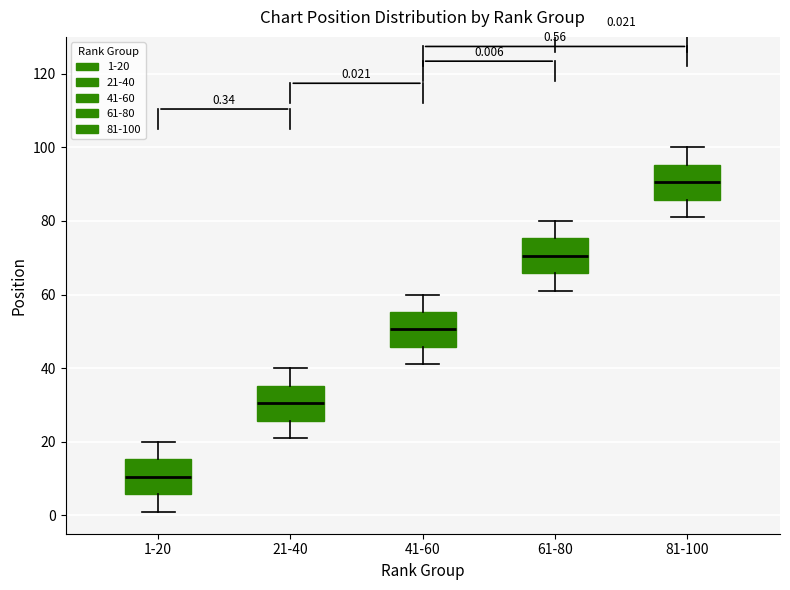

Which box's median line is the highest?

81-100